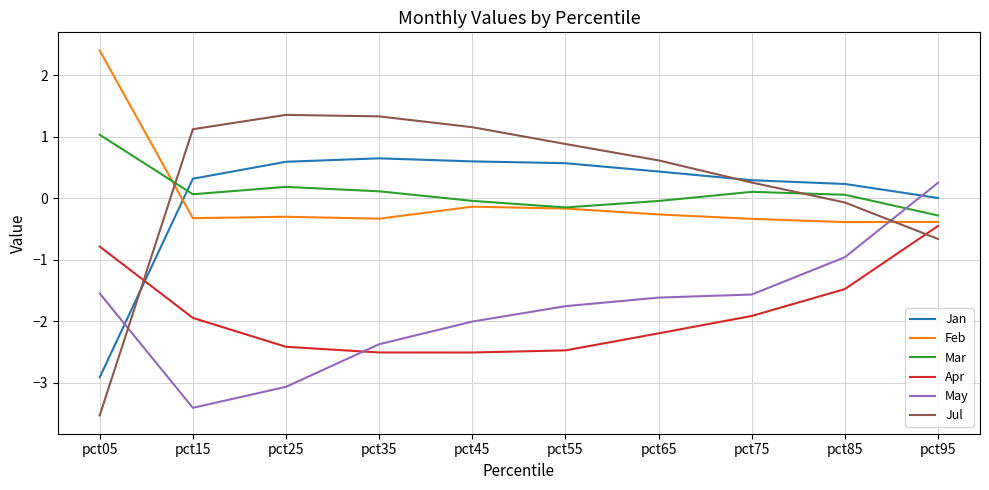

Which series has the largest total across all categories?

Jul